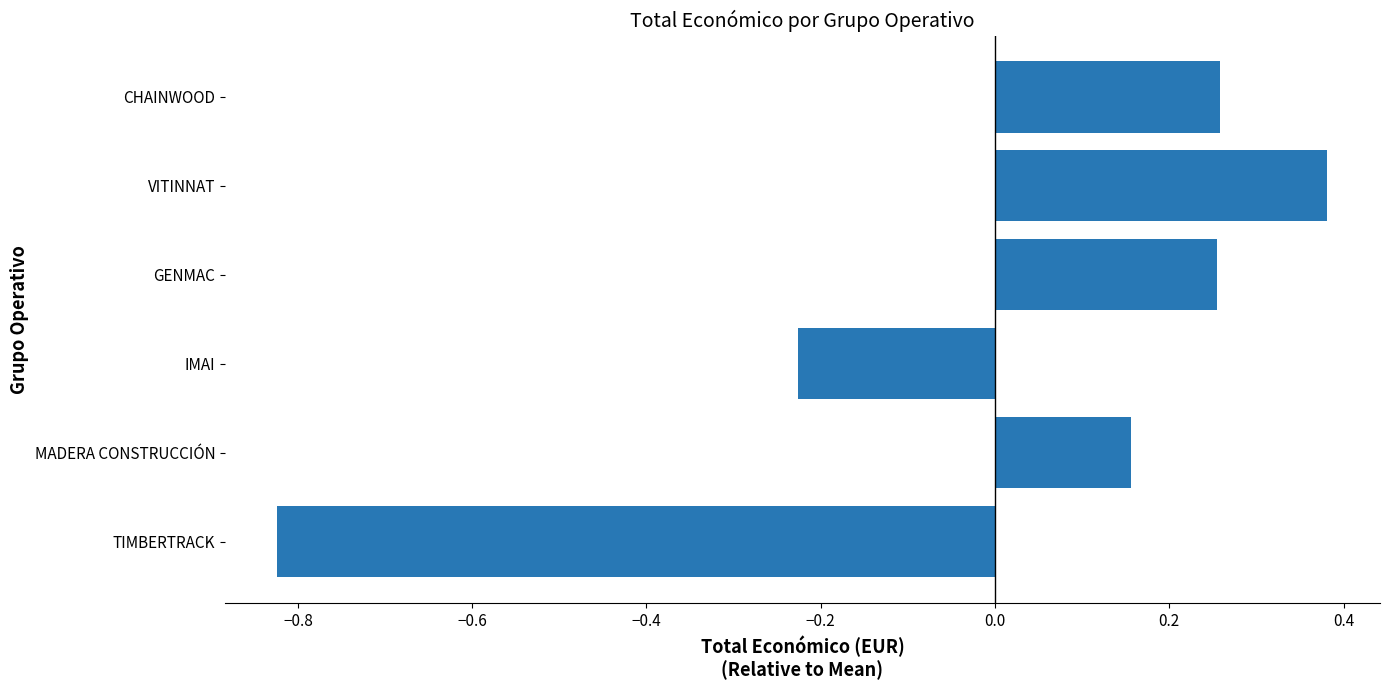

At which category does the chart reach its minimum across all series?

TIMBERTRACK